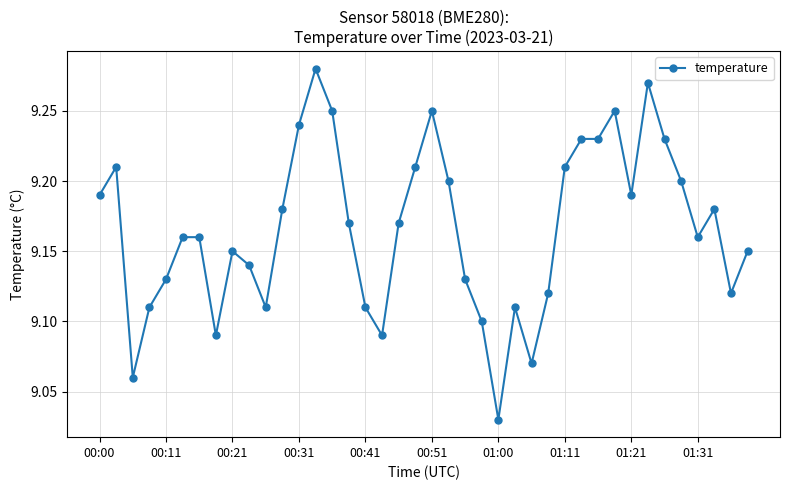

True or false: the data has more than 1 interior local peaks.

True